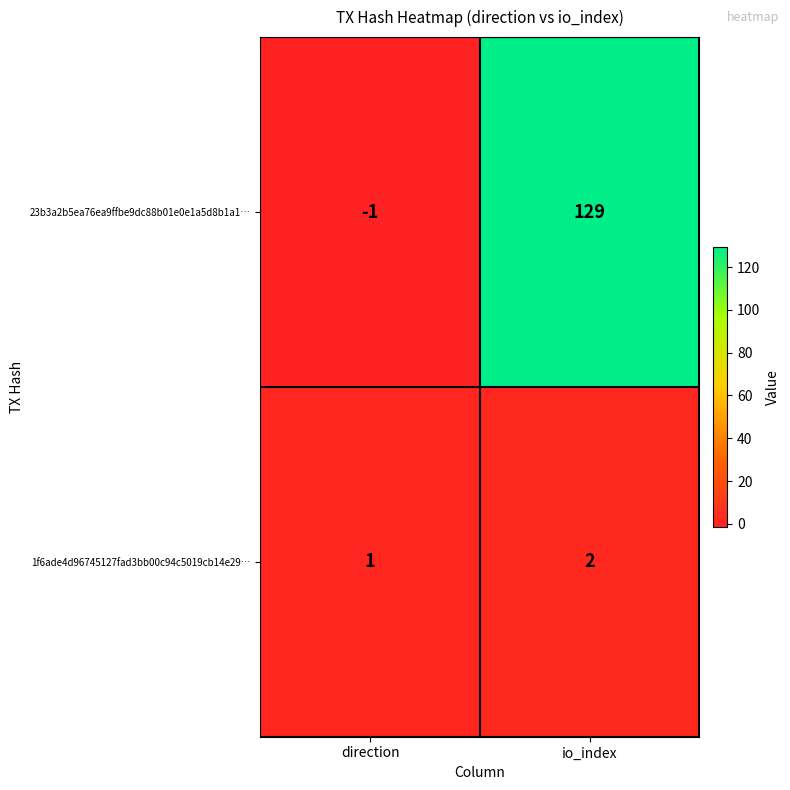

What is the average value of the 23b3a2b5ea76ea9ffbe9dc88b01e0e1a5d8b1a1… series?

64